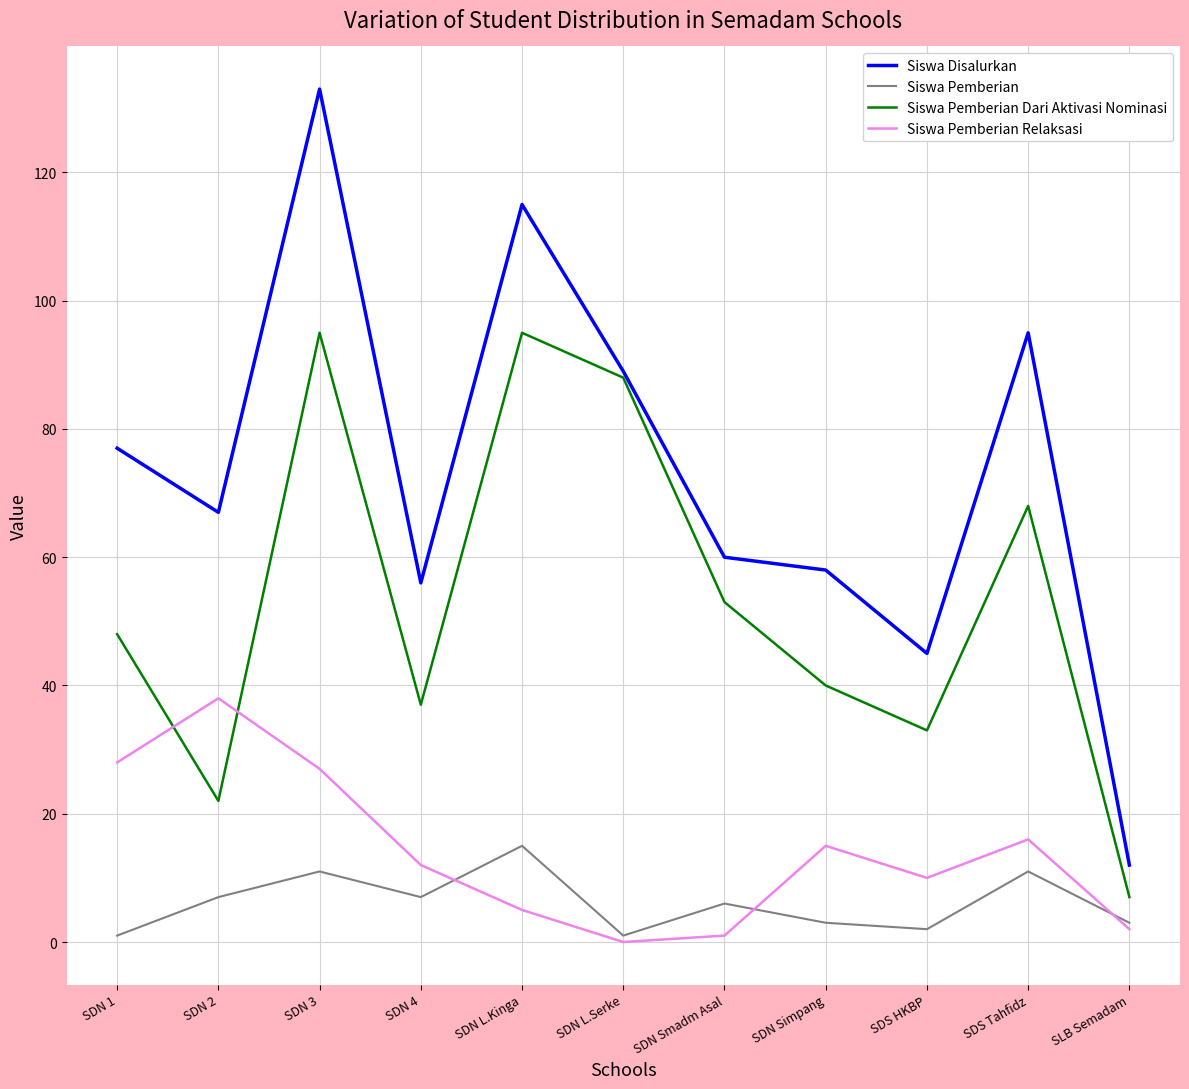

Is the value of Siswa Pemberian Dari Aktivasi Nominasi at SDN 2 greater than the value of Siswa Pemberian Relaksasi at SDN 1?

No